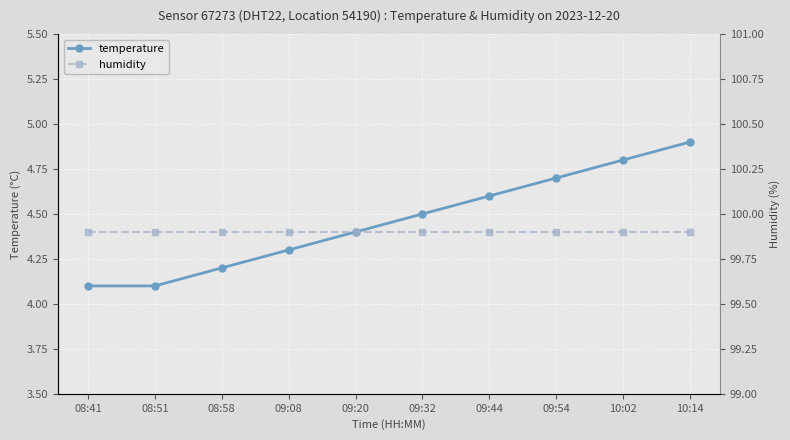

The value of temperature at 08:51 is 4.1. True or false?

True